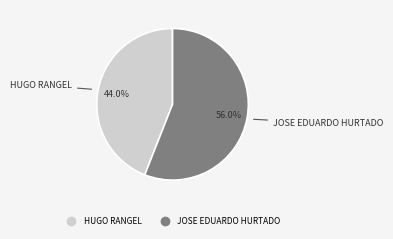

What is the ratio of the value at JOSE EDUARDO HURTADO to the value at HUGO RANGEL?

1.3